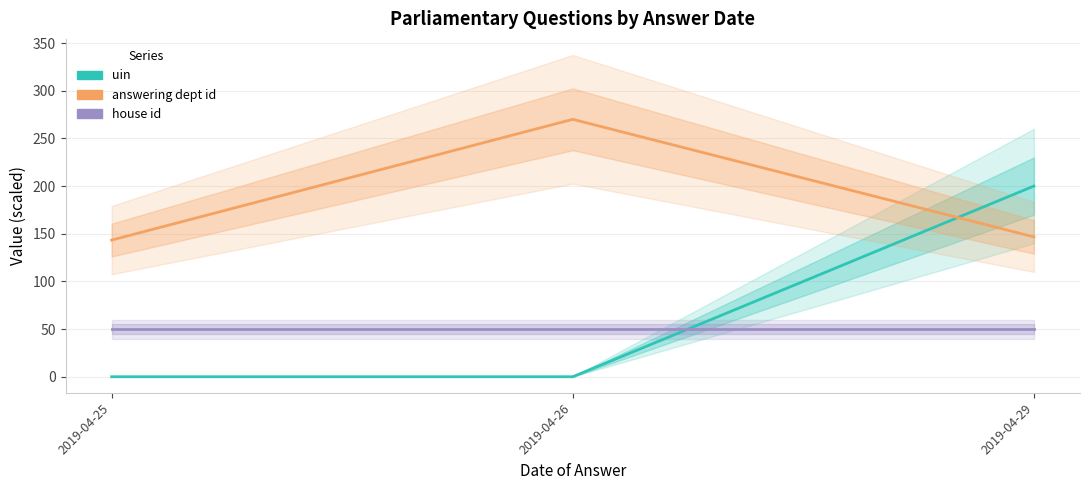

Which series has the widest spread of values?

uin